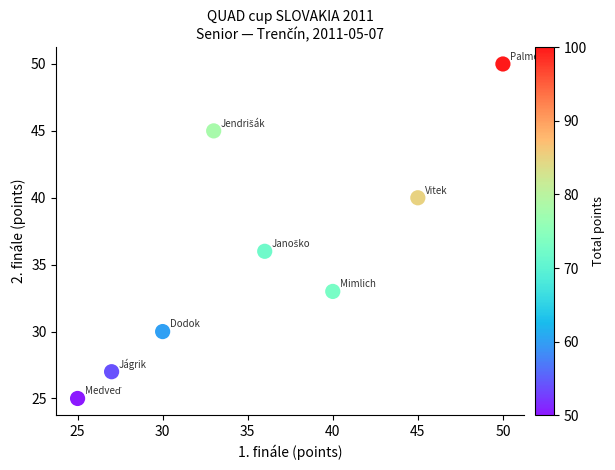

What is the range of Y values (max minus min)?

25